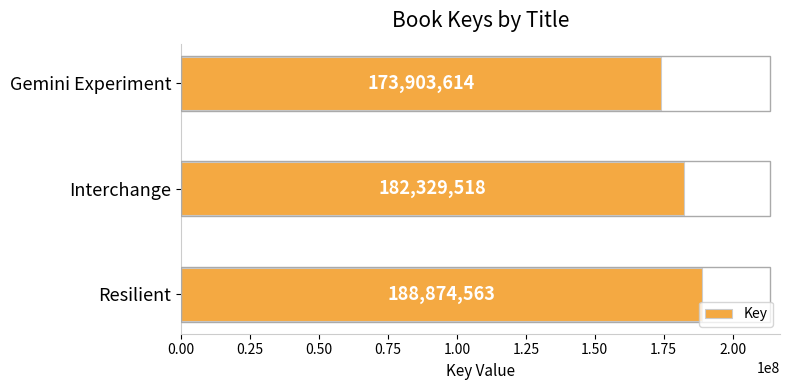

Reading top to bottom, transcribe all the data shown in this chart.

173903614	182329518	188874563